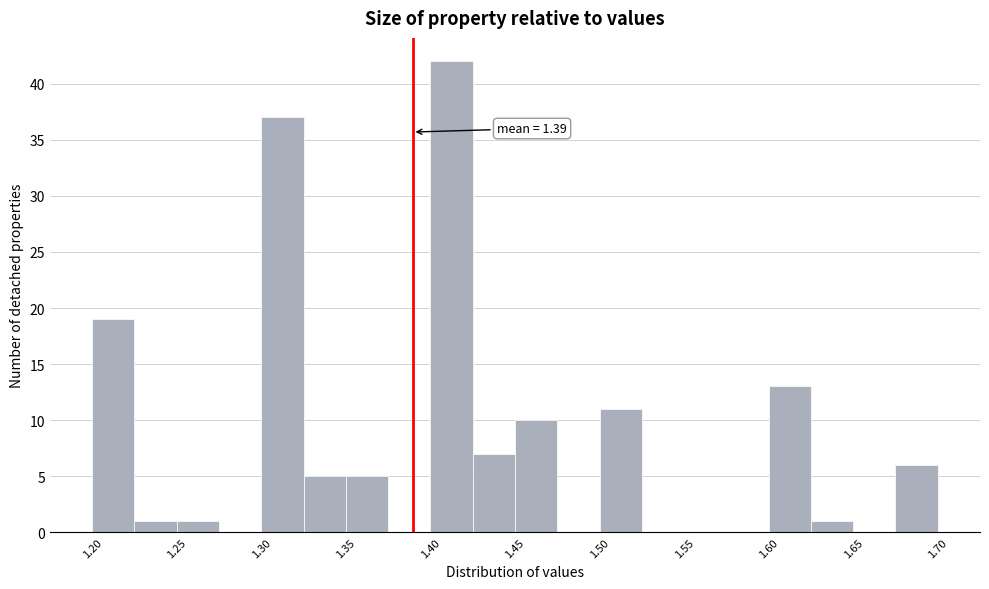

Which range on the x-axis has the tallest bar?

1.400 to 1.425